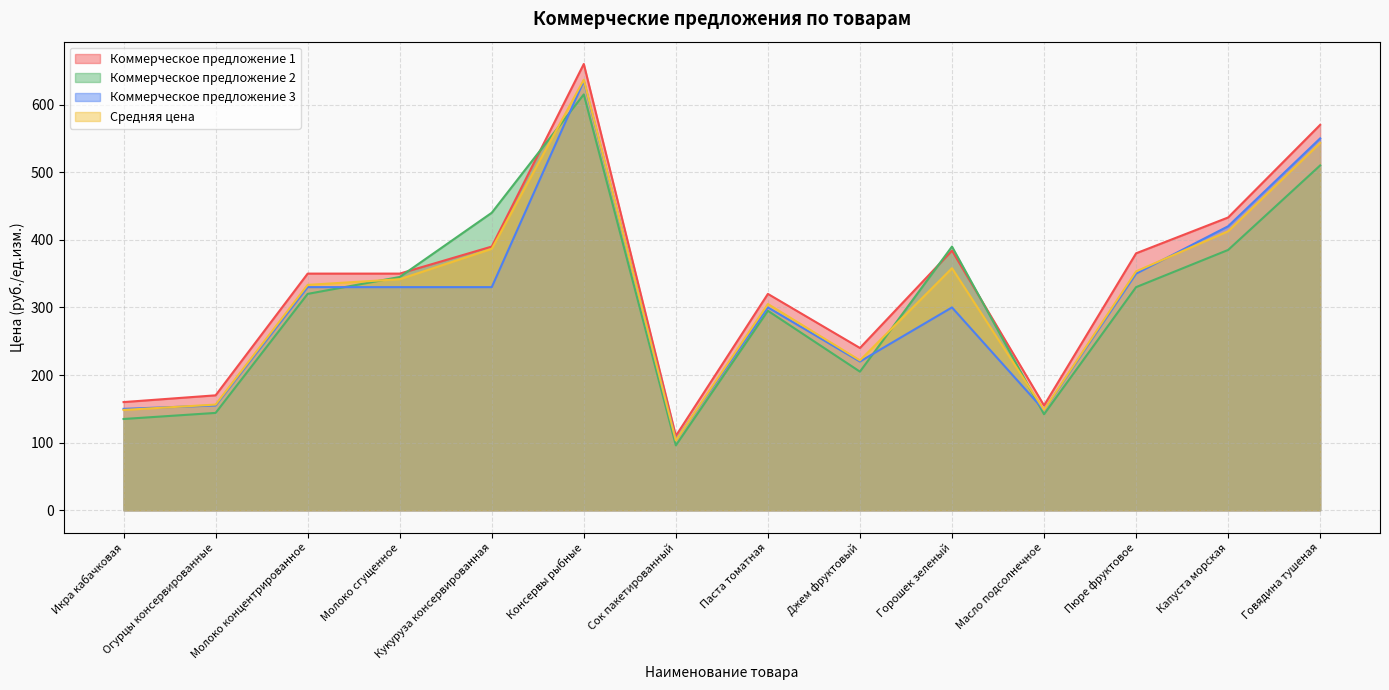

What is the total value across all series at Пюре фруктовое?

1413.3